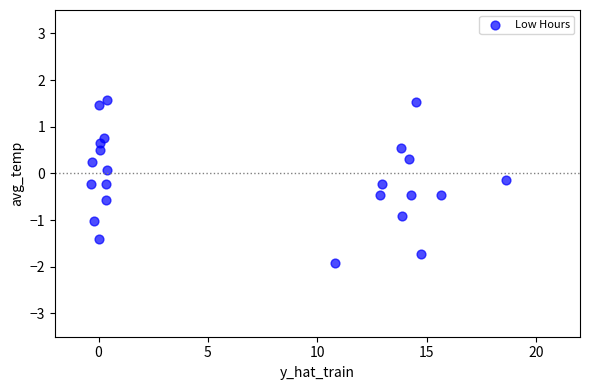

What is the range of X values (max minus min)?

18.9